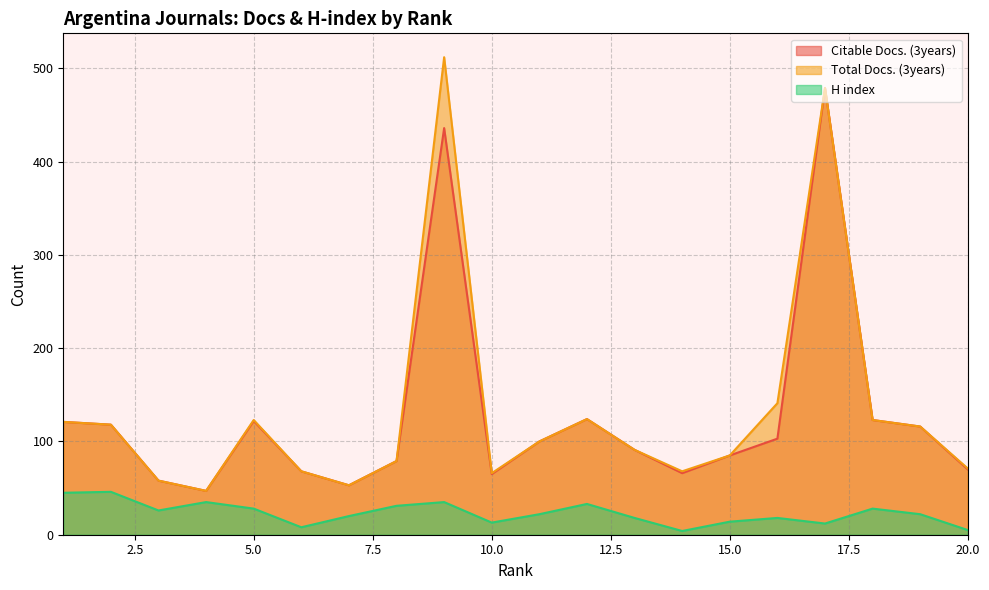

Which label corresponds to the largest value in the chart?

9